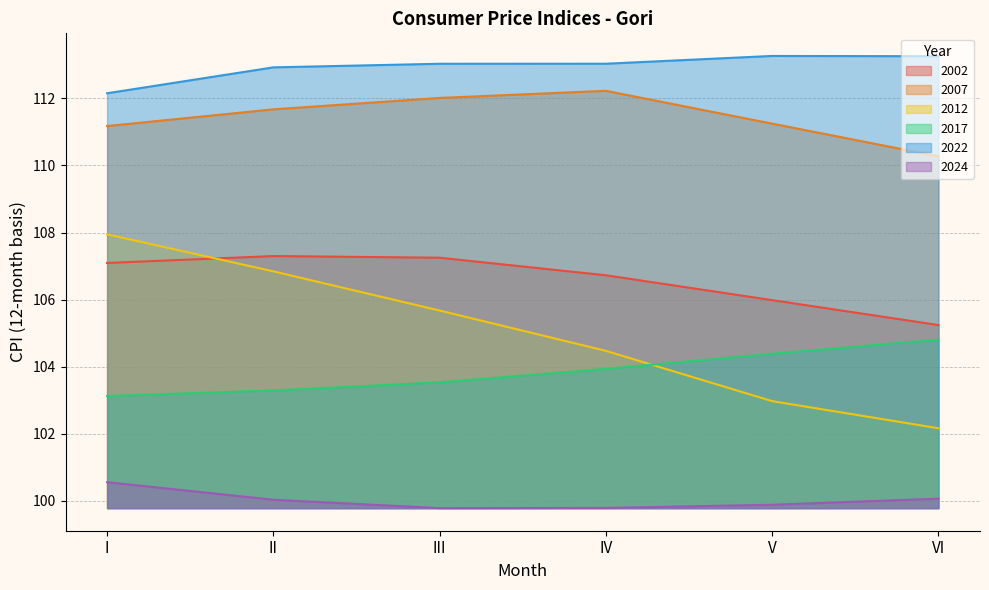

What is the sum of the 2007 values at II and IV?

223.9